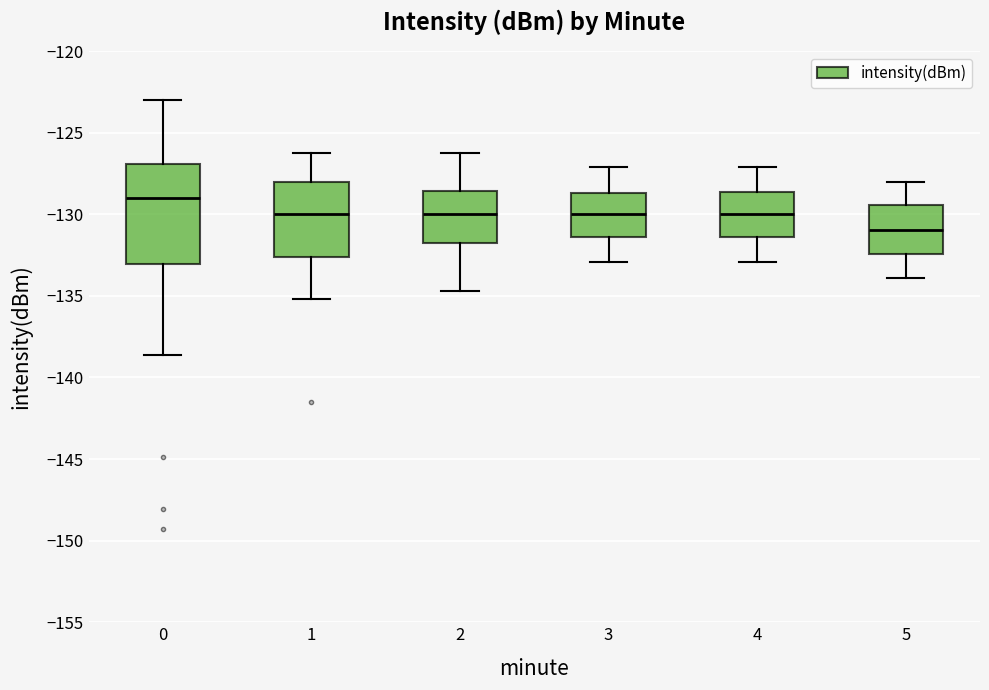

Where does the upper whisker of the box at x = 1 end on the y-axis? The values are not printed on the chart, so give them approximately, as read against the axis.

-126.0